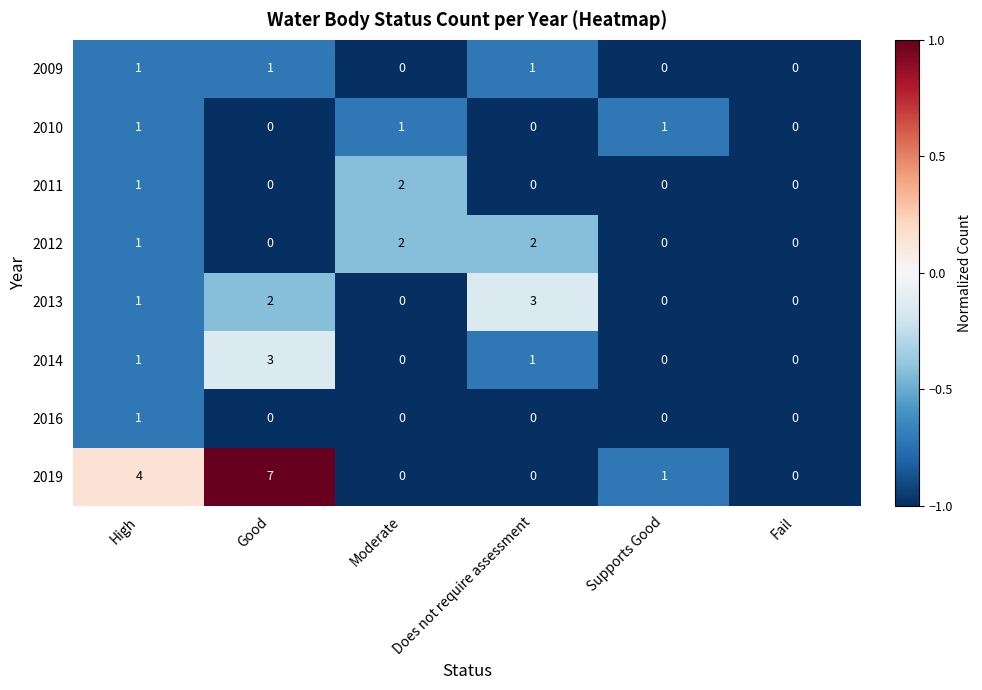

What is the maximum value shown in the chart?

7